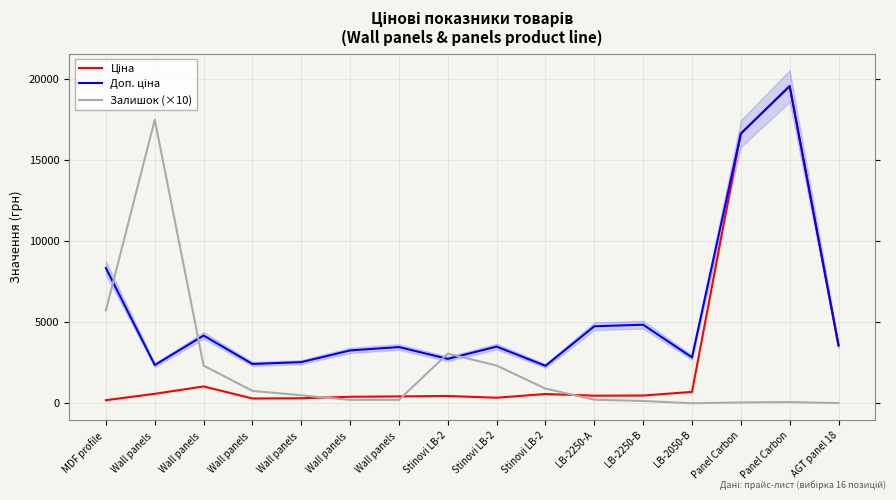

Between Stinovi LB-2 and Panel Carbon, which series saw the biggest shift?

Ціна